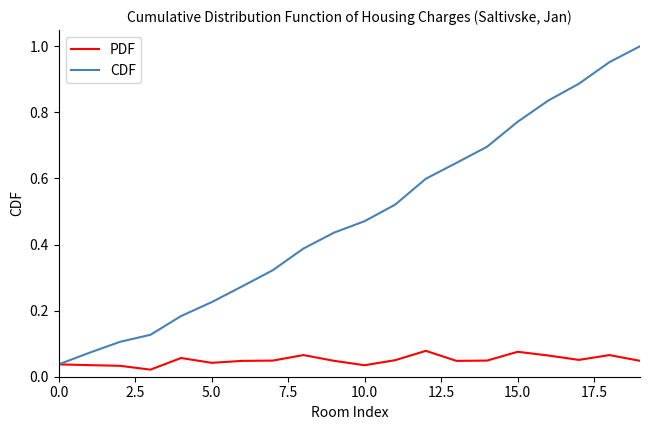

Which series has the largest total across all categories?

CDF